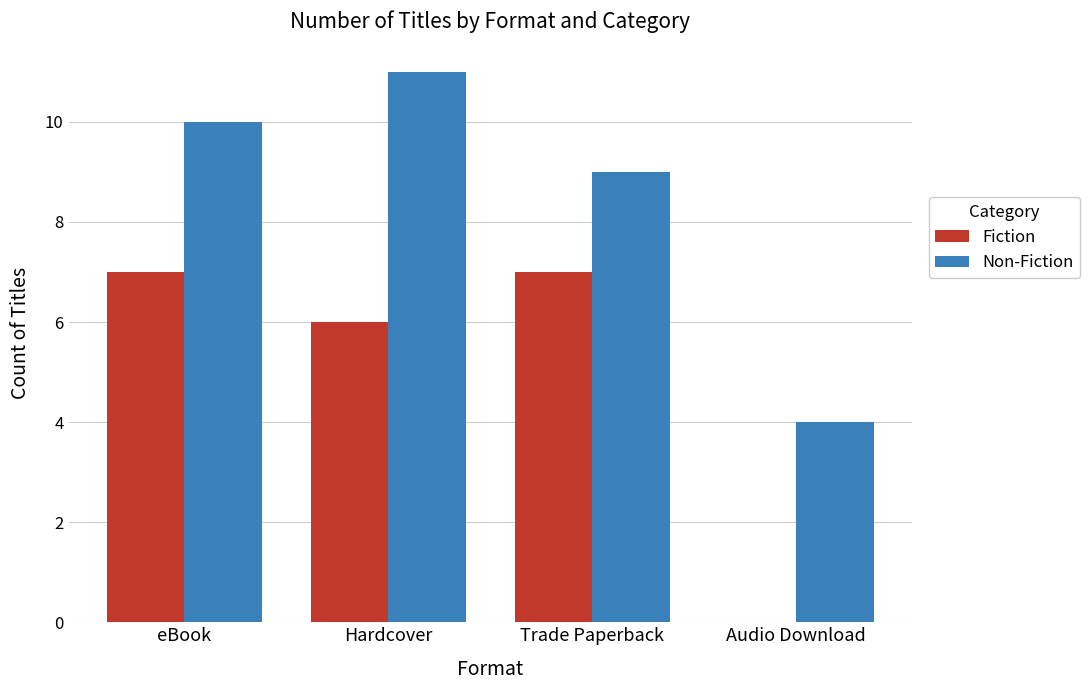

Is the value of Fiction at Trade Paperback greater than the value of Non-Fiction at Audio Download?

Yes